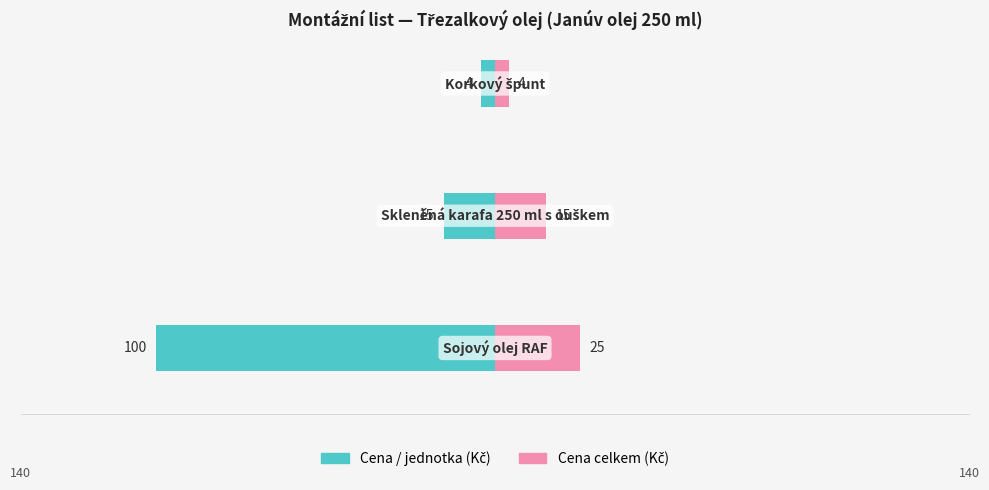

Reading left to right, extract all data points from this chart.

Cena / jednotka: -100	-15	-4
Cena celkem: 25	15	4